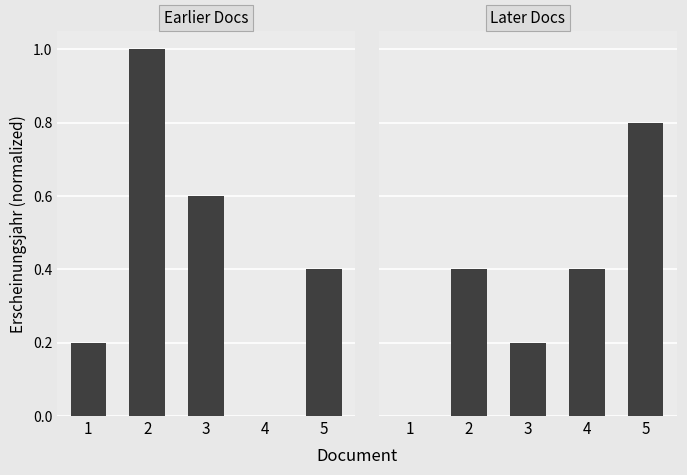

Are the bars horizontal?

No